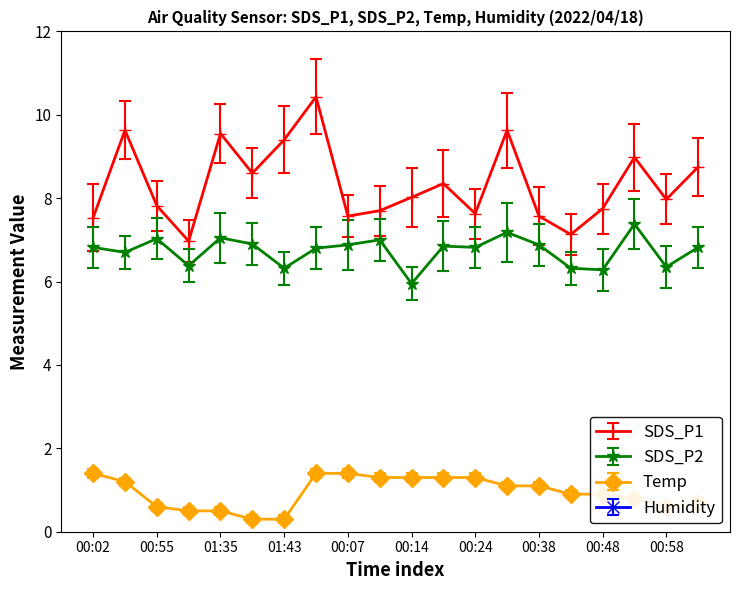

Is this an area chart (filled region under the line)?

No